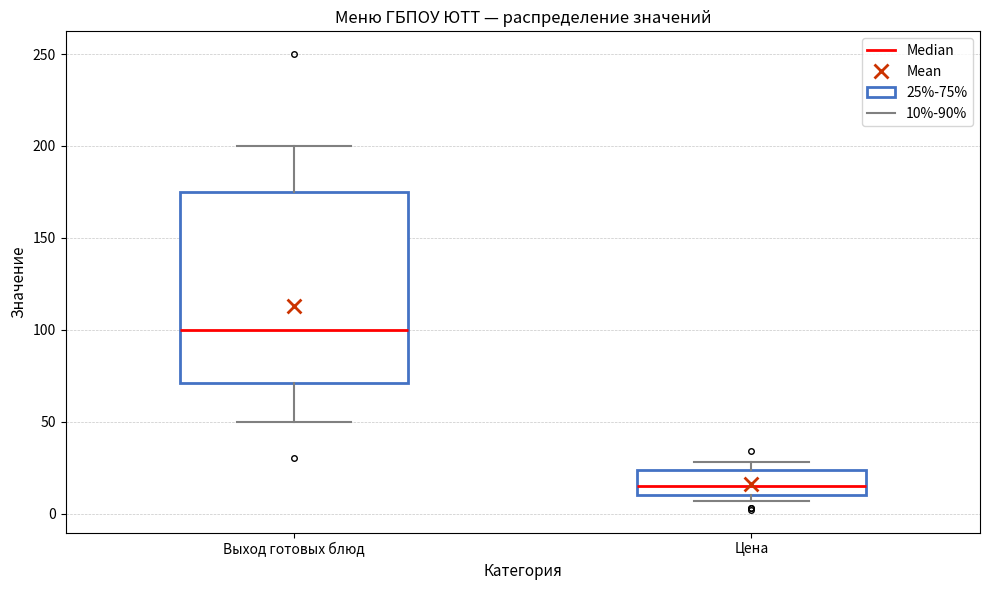

Reading left to right, read every box against the y-axis: the position of its median line, the range the box covers, and the ends of its whiskers. The values are not printed on the chart, so give them approximately, as read against the axis.

Выход готовых блюд: median 100, box 70 to 175, whiskers 50 to 200
Цена: median 15, box 10 to 25, whiskers 5 to 30